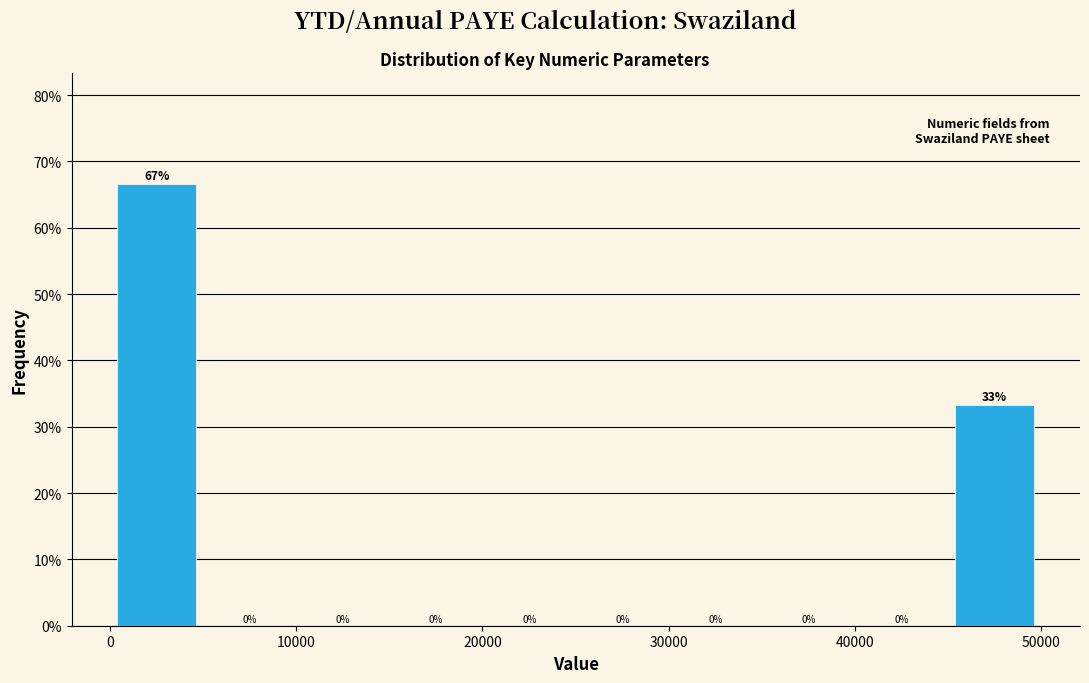

Over which range of the x-axis is the bar tallest?

0 to 5000